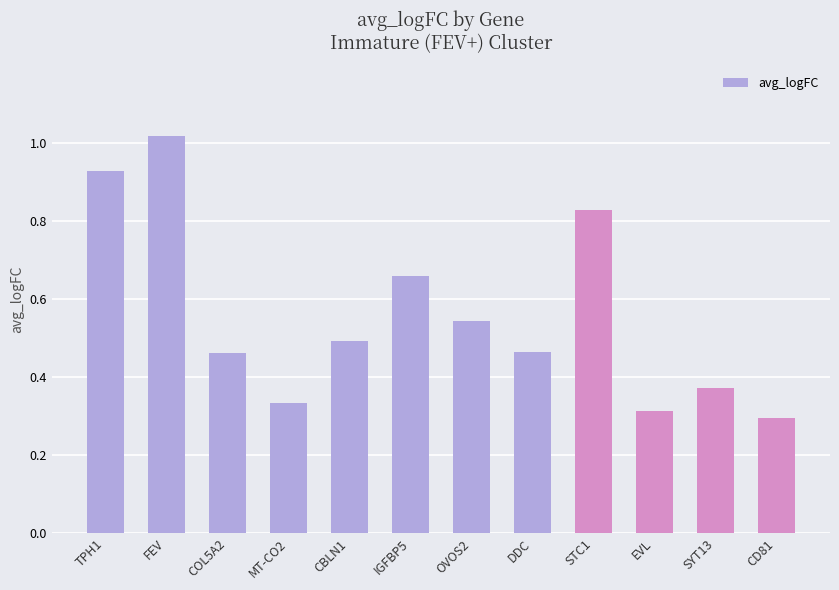

What is the change in value from OVOS2 to DDC?

-0.1